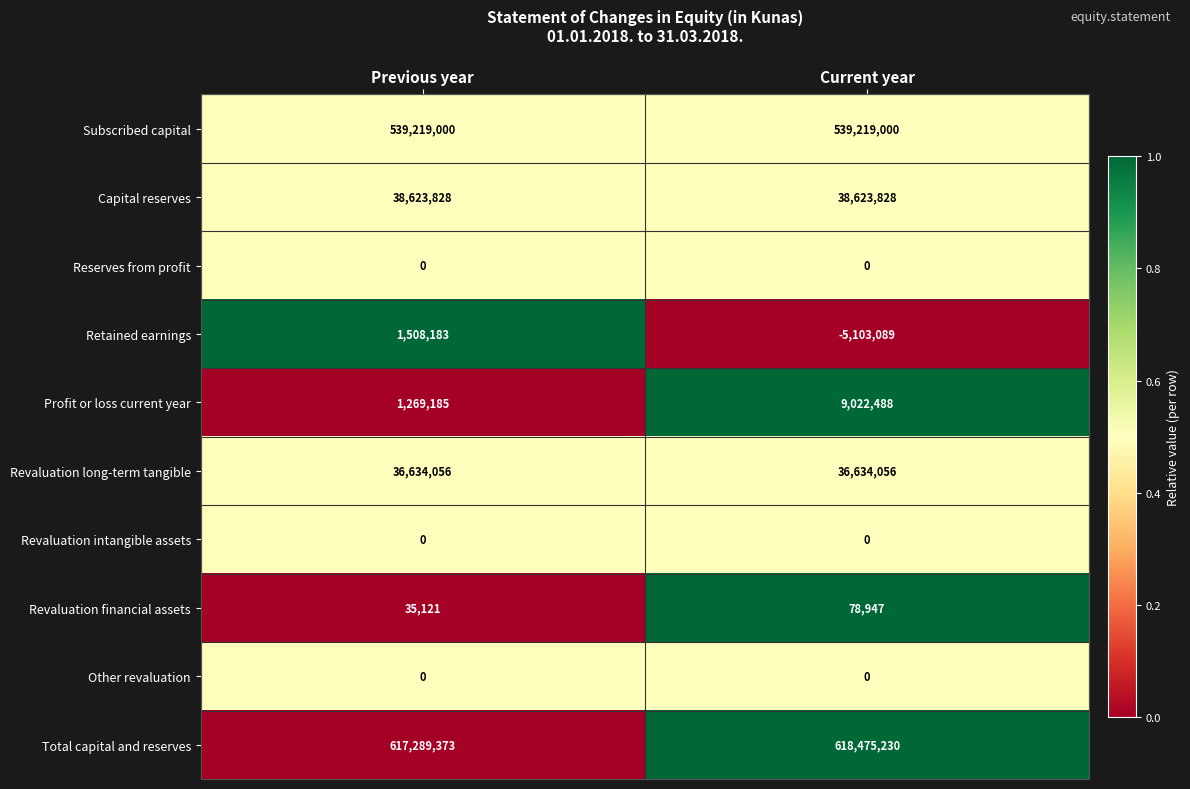

What is the sum of all Revaluation long-term tangible values?

73268112